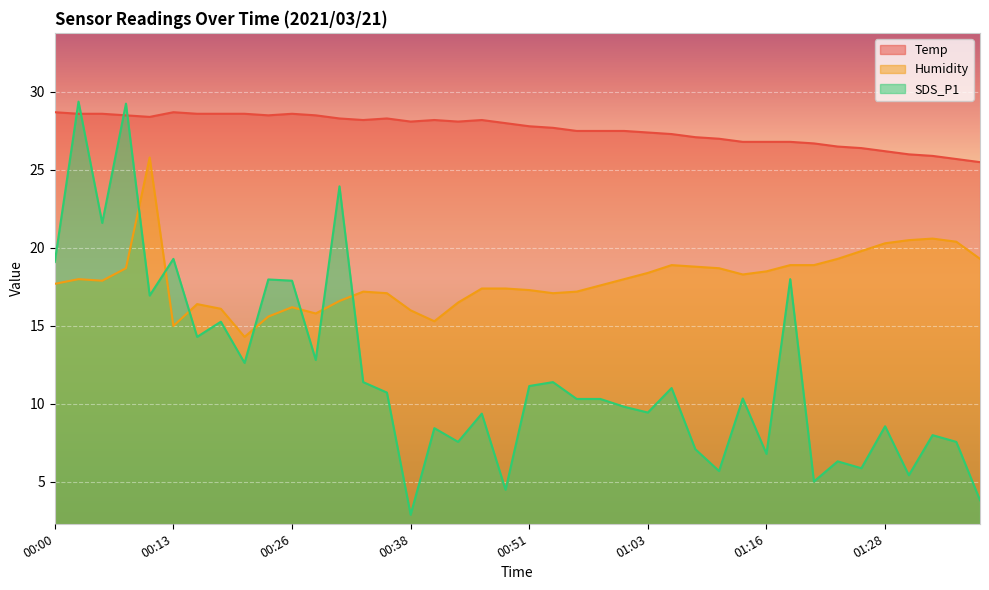

Is the value of Temp at 00:46 greater than the value of Humidity at 00:26?

Yes